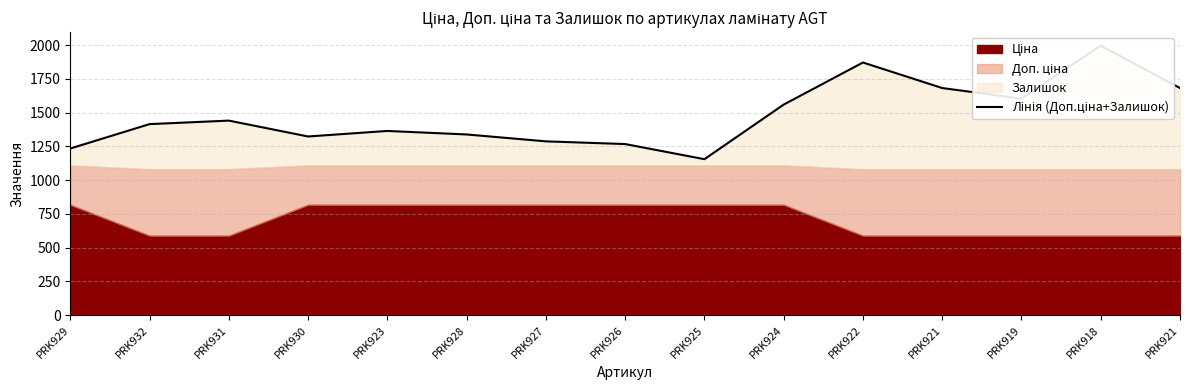

Count the number of categories in the chart.

15